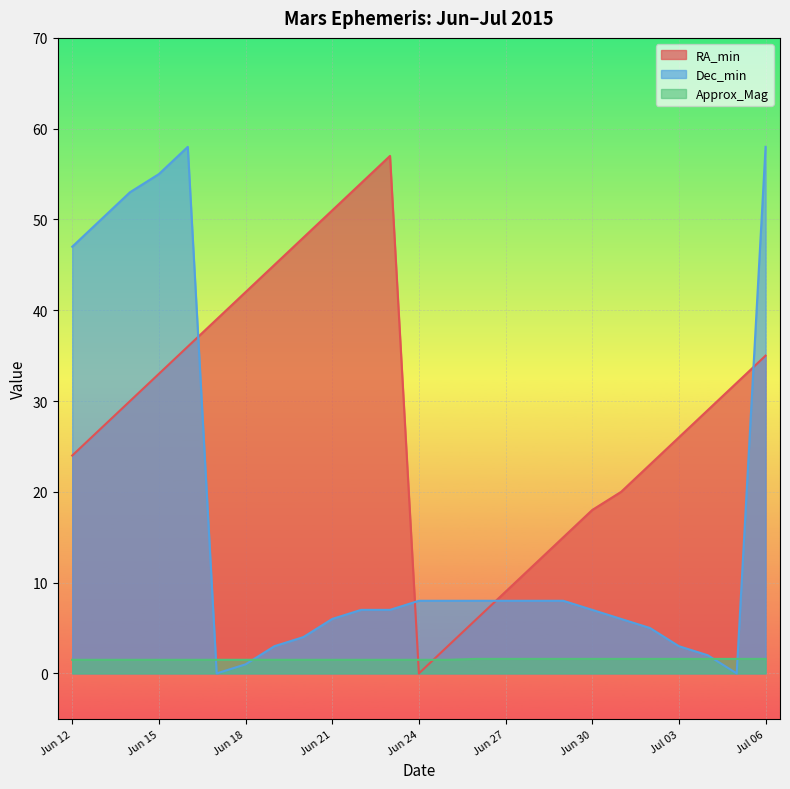

Where is the first local minimum for RA_min?

Jun 24